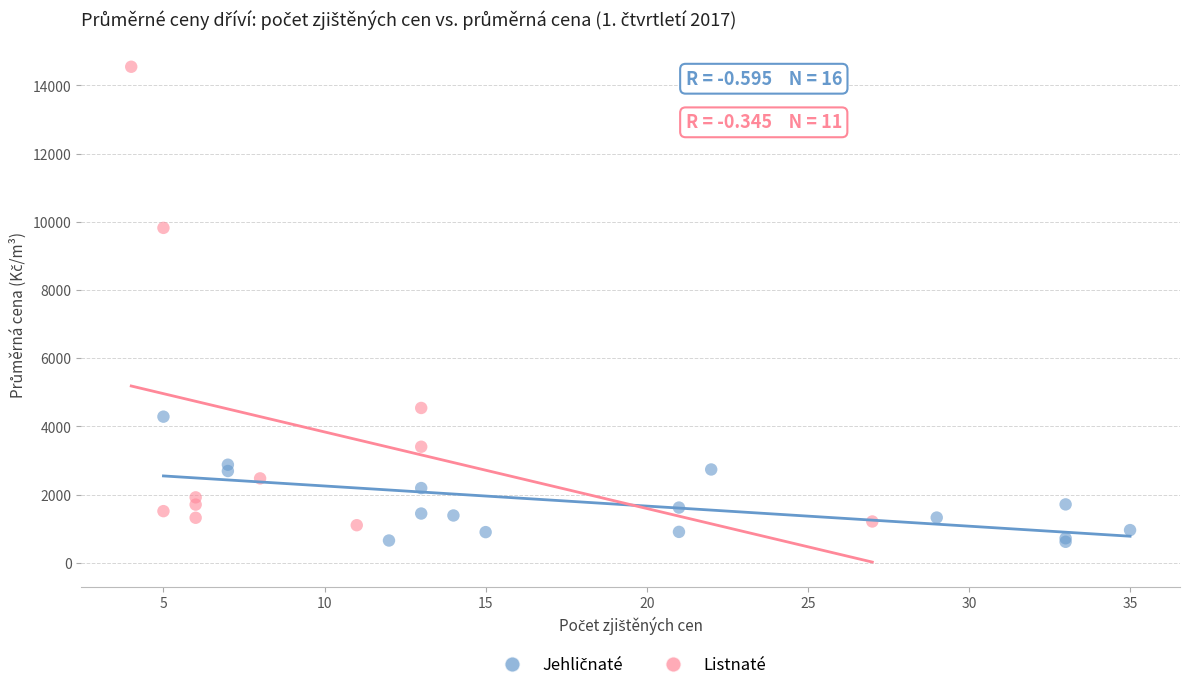

Which series has the largest Y range (max minus min)?

Listnaté